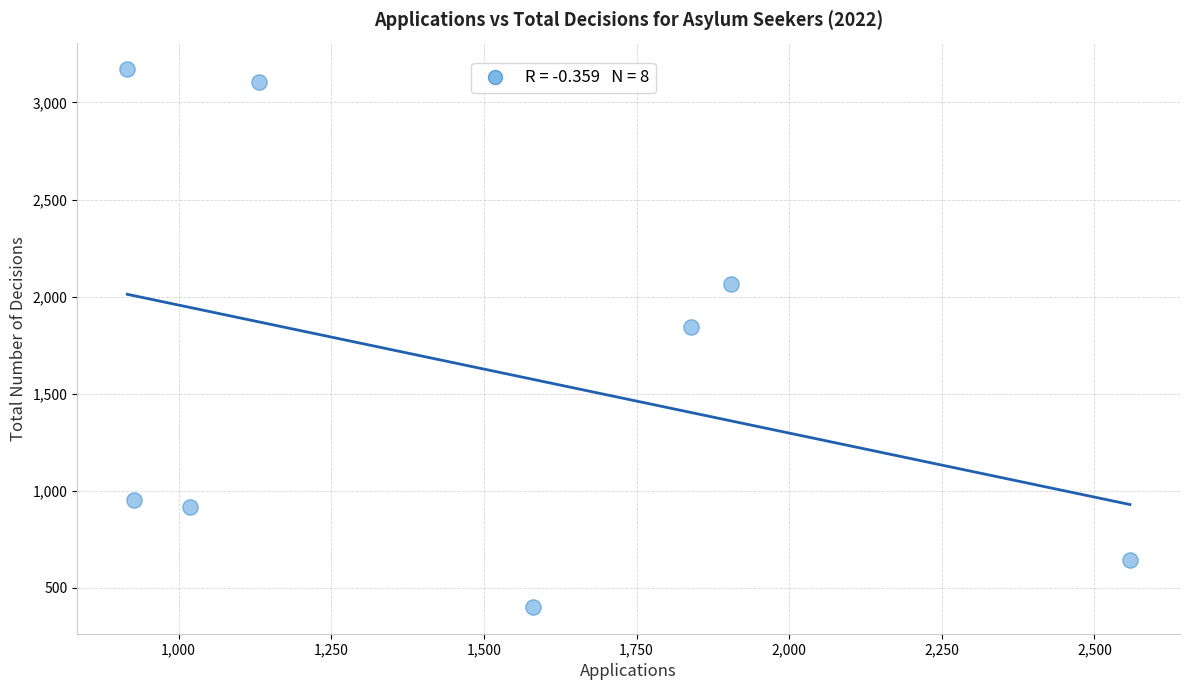

What is the average X value?

1485